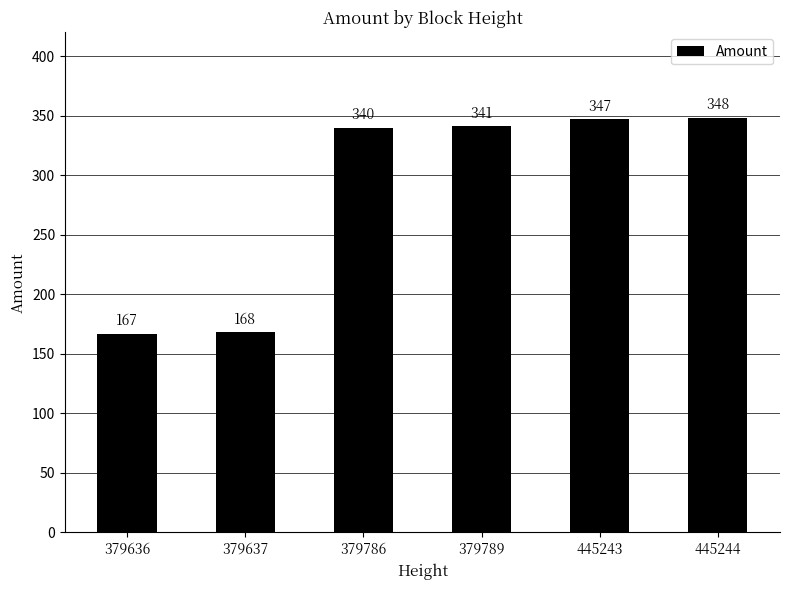

Approximately how many times larger is the value at 379789 compared to 379786?

1.0